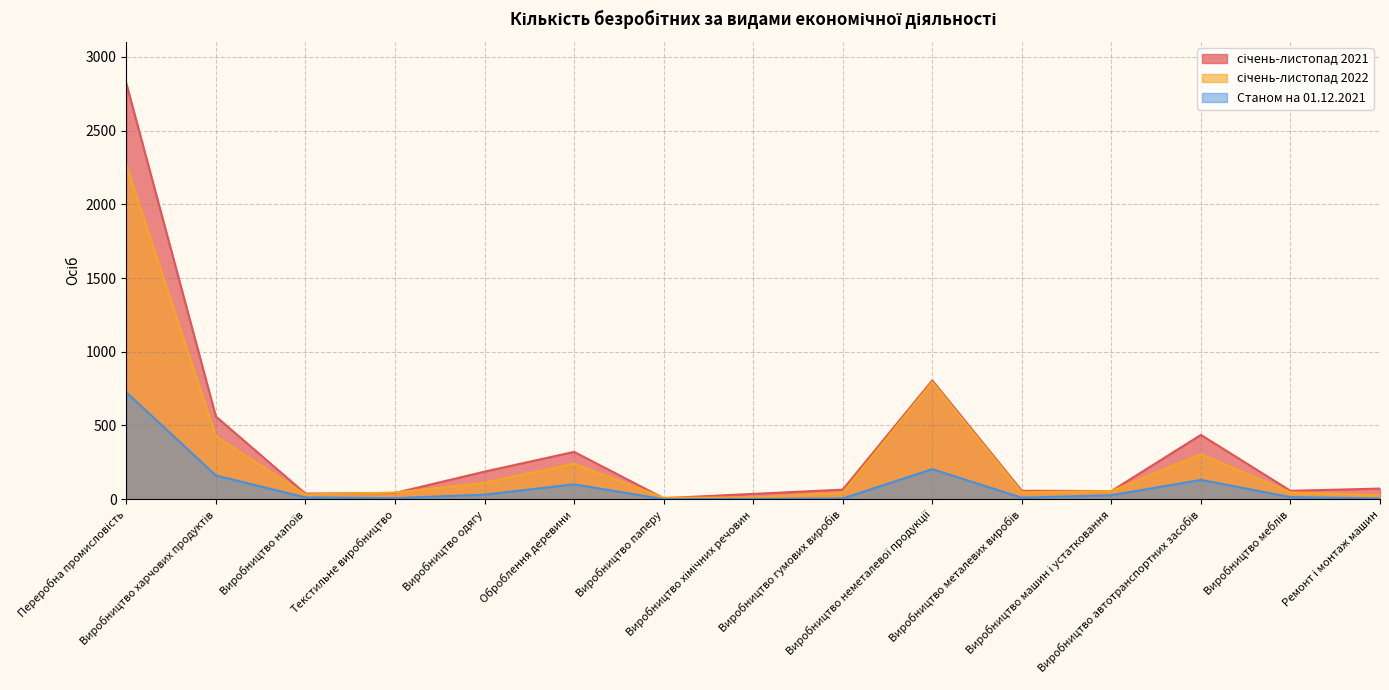

What is the difference between the highest and lowest values at Виробництво паперу?

10